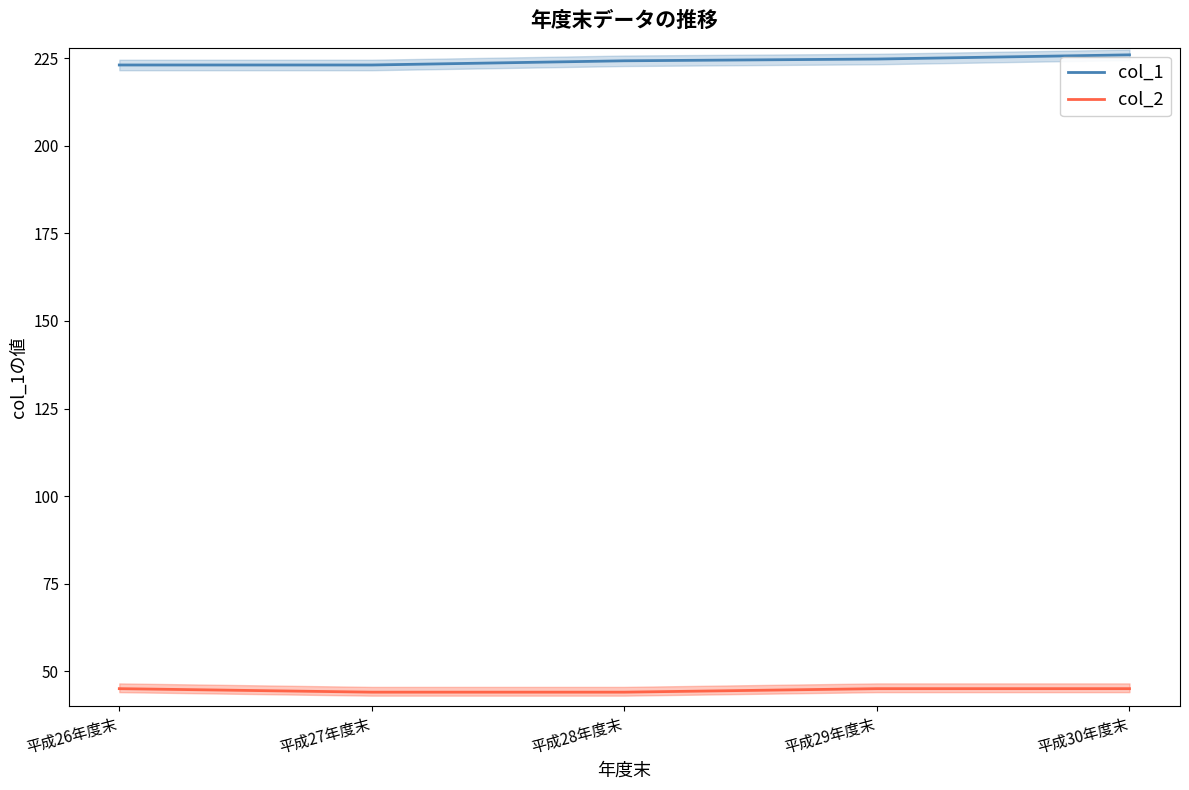

What is the average value of the col_2 series?

44.6